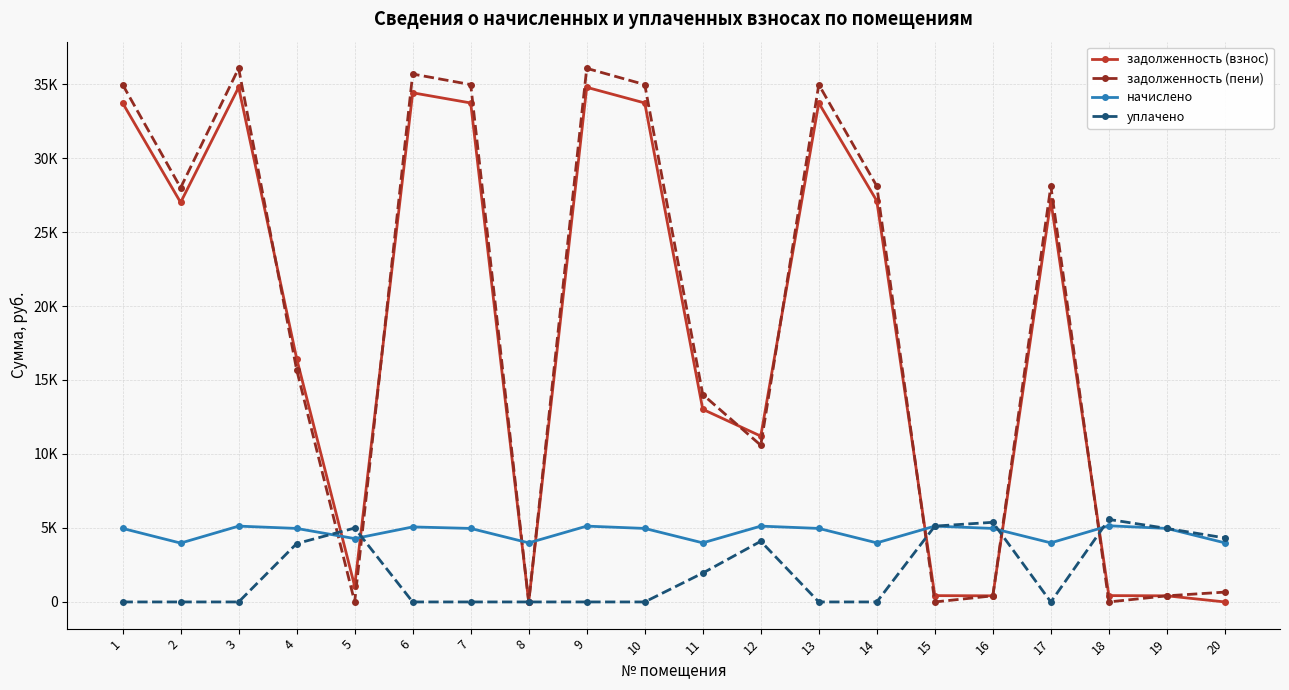

Reading left to right, what are all the values shown in this chart?

задолженность (взнос): 33721.5	26998.4	34780.3	16450.3	1065.1	34409.7	33721.5	0.0	34780.3	33721.5	13018.8	11207.5	33721.5	27104.2	427.1	414.1	27104.2	429.0	414.1	0.0
задолженность (пени): 34963.7	27992.9	36061.4	15692.4	1.6	35677.2	34963.7	0.0	36061.4	34963.7	14017.2	10588.7	34963.7	28102.6	0.0	414.1	28102.6	0.0	414.1	665.6
начислено: 4968.6	3978.0	5124.6	4968.6	4282.2	5070.0	4968.6	3993.6	5124.6	4968.6	3993.6	5124.6	4968.6	3993.6	5124.6	4968.6	3993.6	5148.0	4968.6	3993.6
уплачено: 0.0	0.0	0.0	3944.8	4994.3	0.0	0.0	0.0	0.0	0.0	1952.4	4100.0	0.0	0.0	5124.6	5382.6	0.0	5577.0	4968.6	4326.4